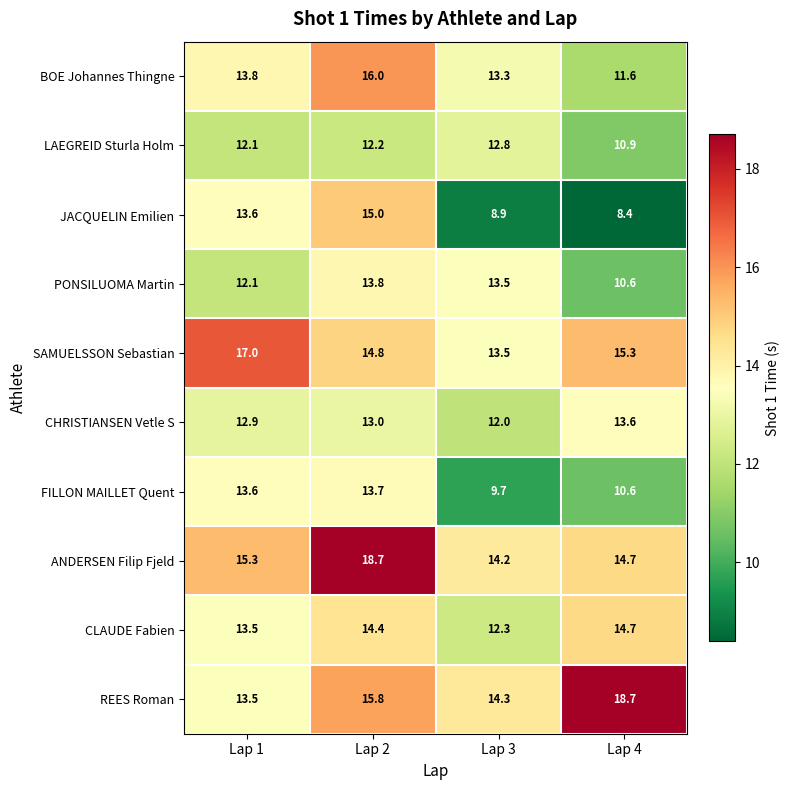

What is the total value across all series at Lap 2?

147.4